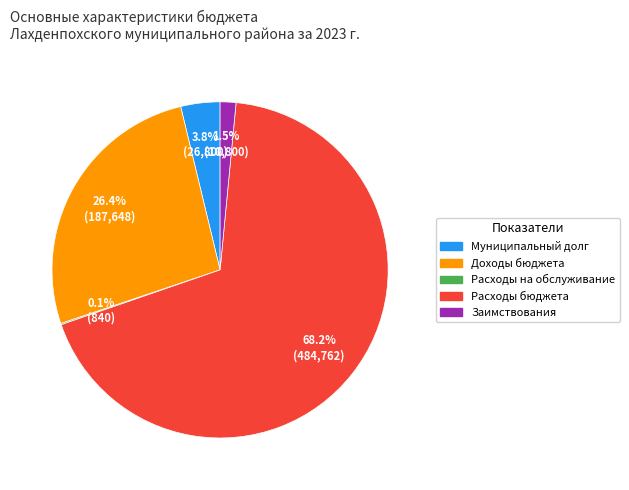

Does any single category account for the majority?

Yes